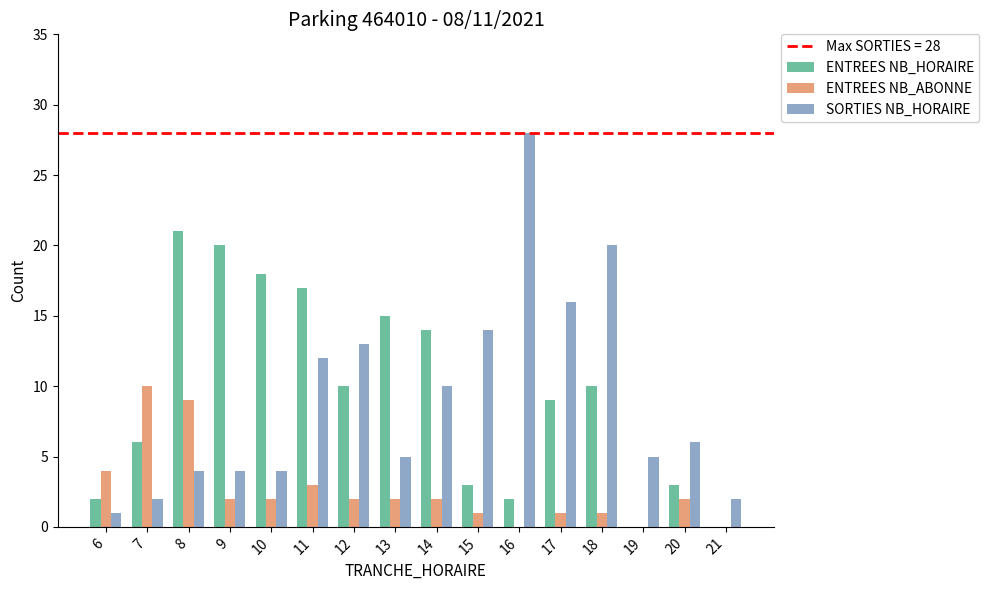

Which label corresponds to the largest value in the chart?

16